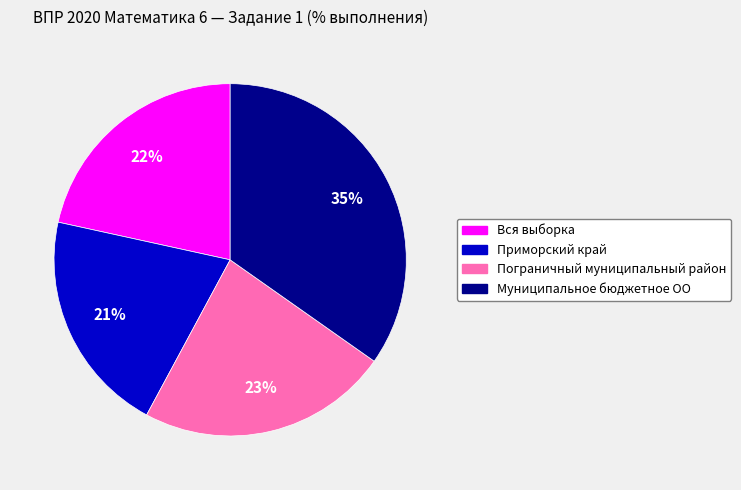

Rank the categories by value from highest to lowest.

Муниципальное бюджетное ОО, Пограничный муниципальный район, Вся выборка, Приморский край